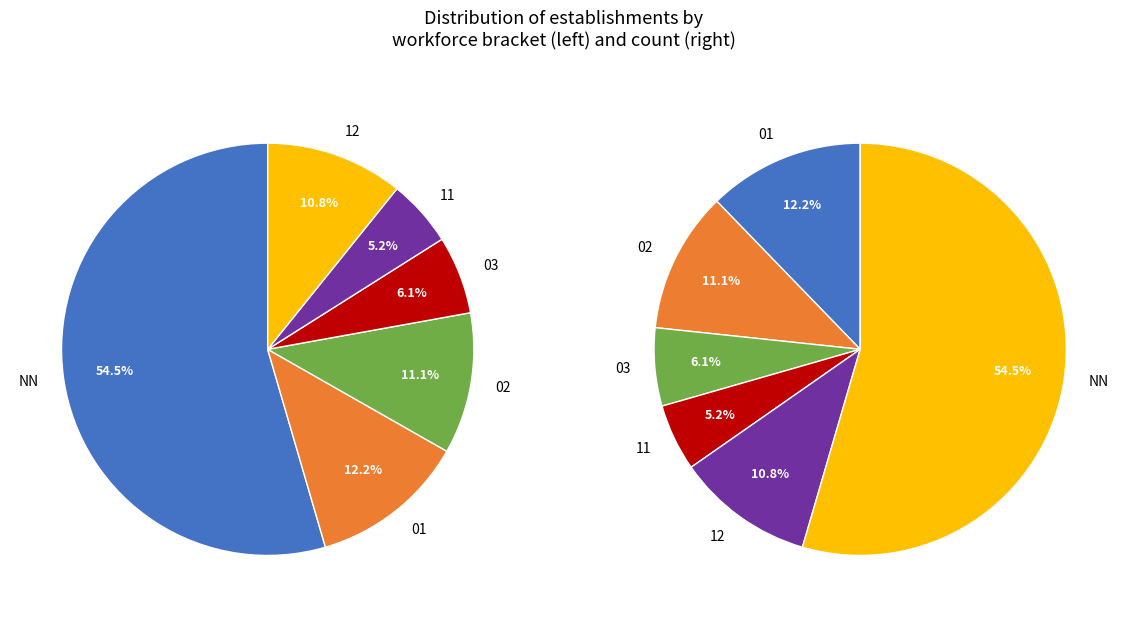

Count the number of slices in the pie.

6